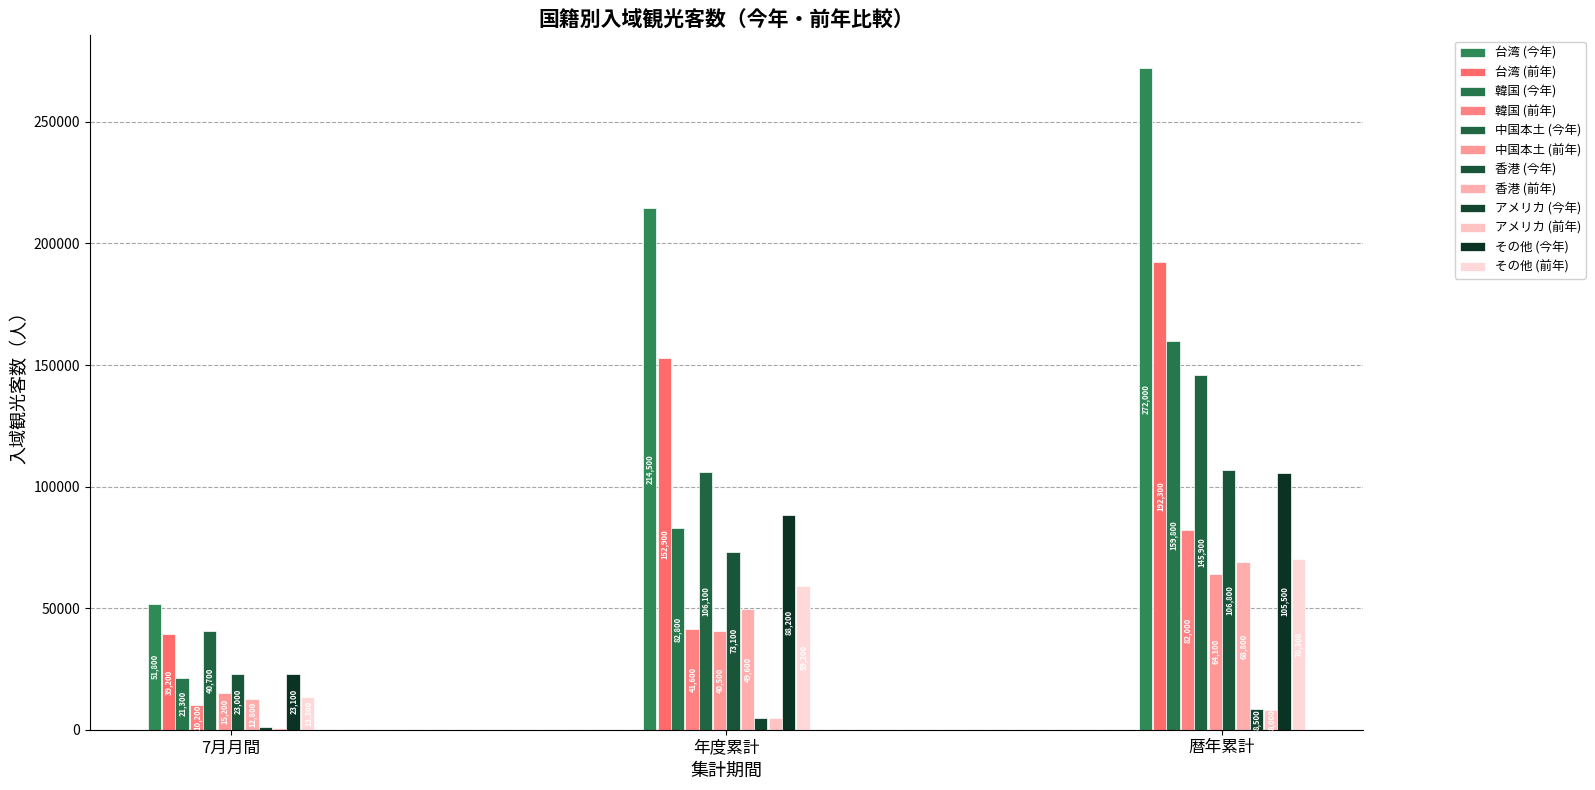

Where is その他 nearest to the value 59400?

年度(前年度)